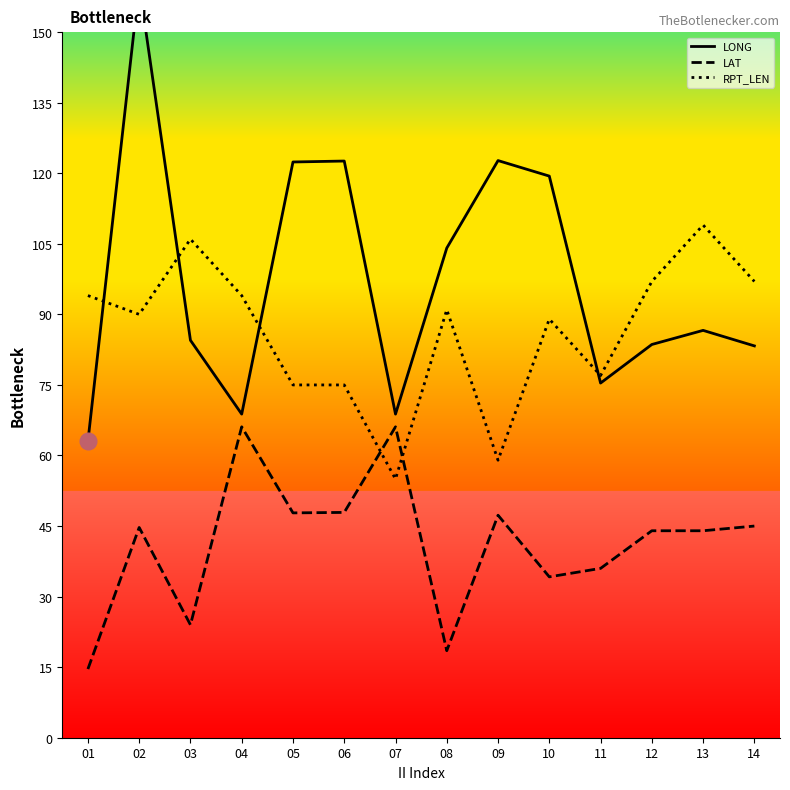

At which category does the chart reach its minimum across all series?

01